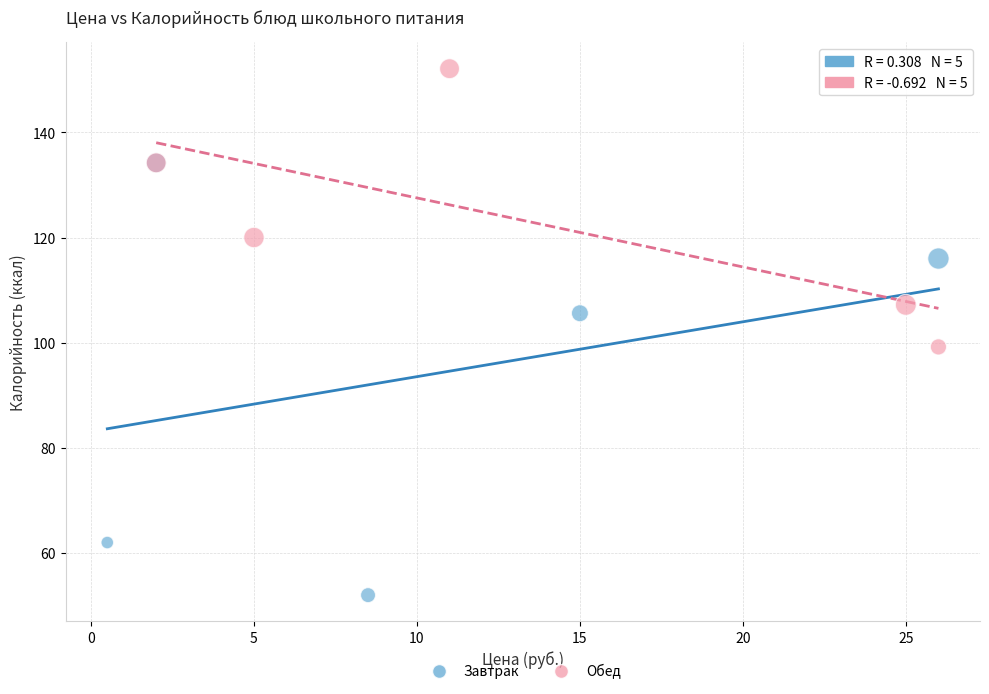

Which series reaches the minimum Y coordinate?

Завтрак